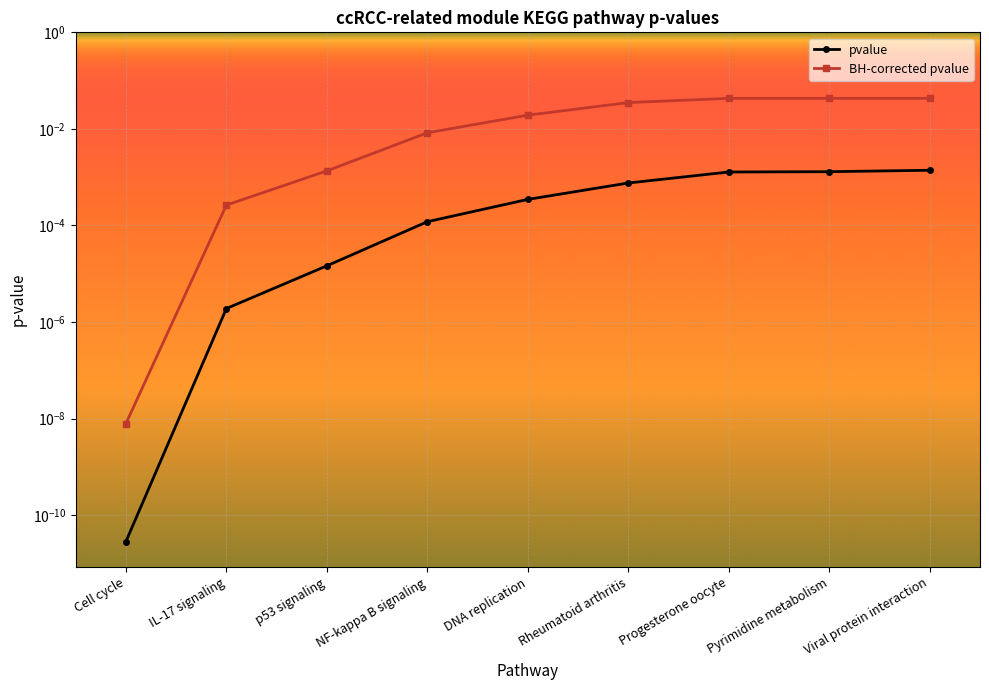

How many categories are shown in the chart?

9